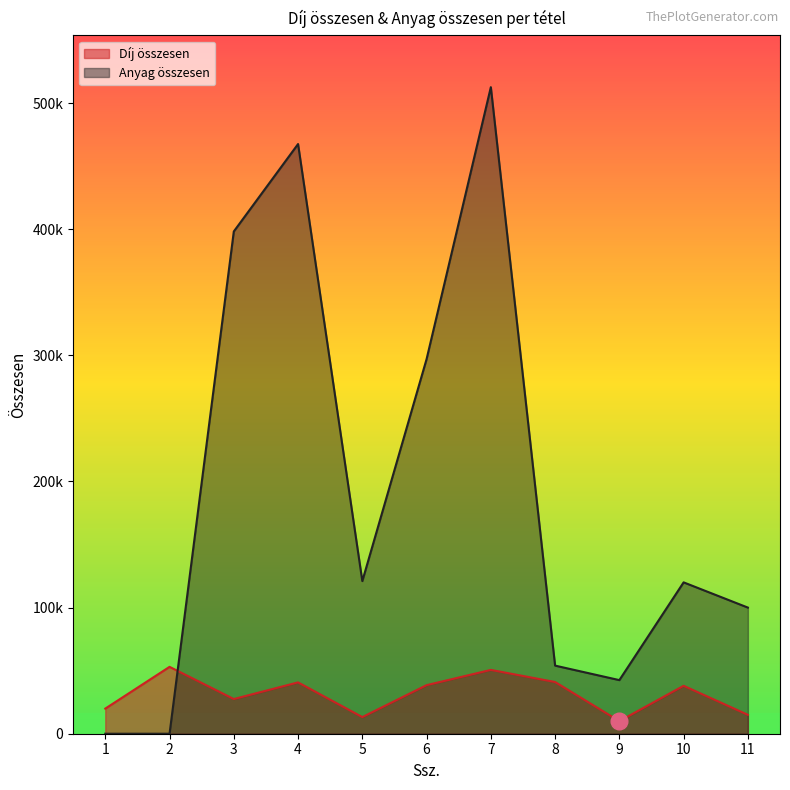

How many lines are shown in the chart?

2